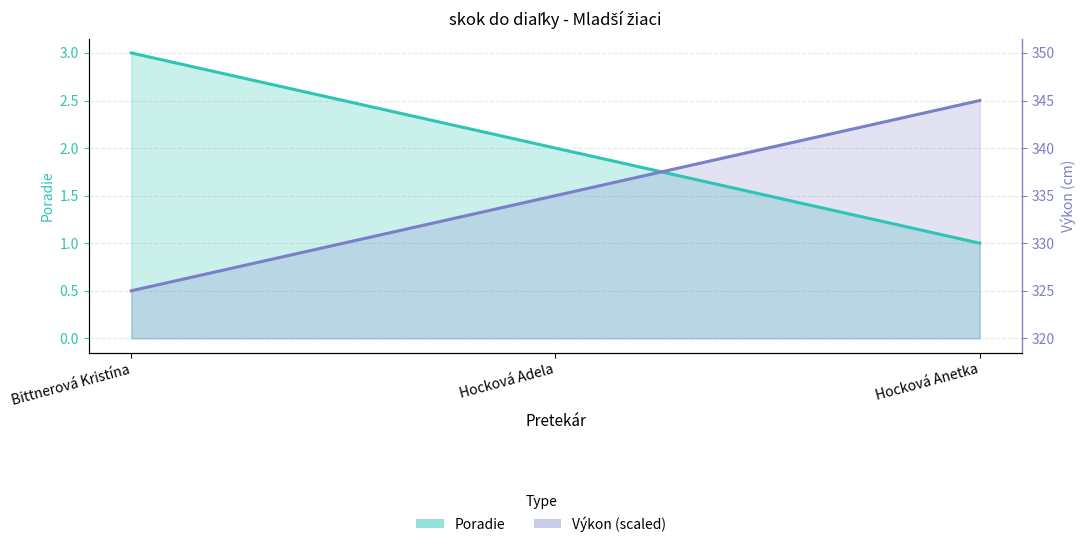

How many lines are shown in the chart?

2